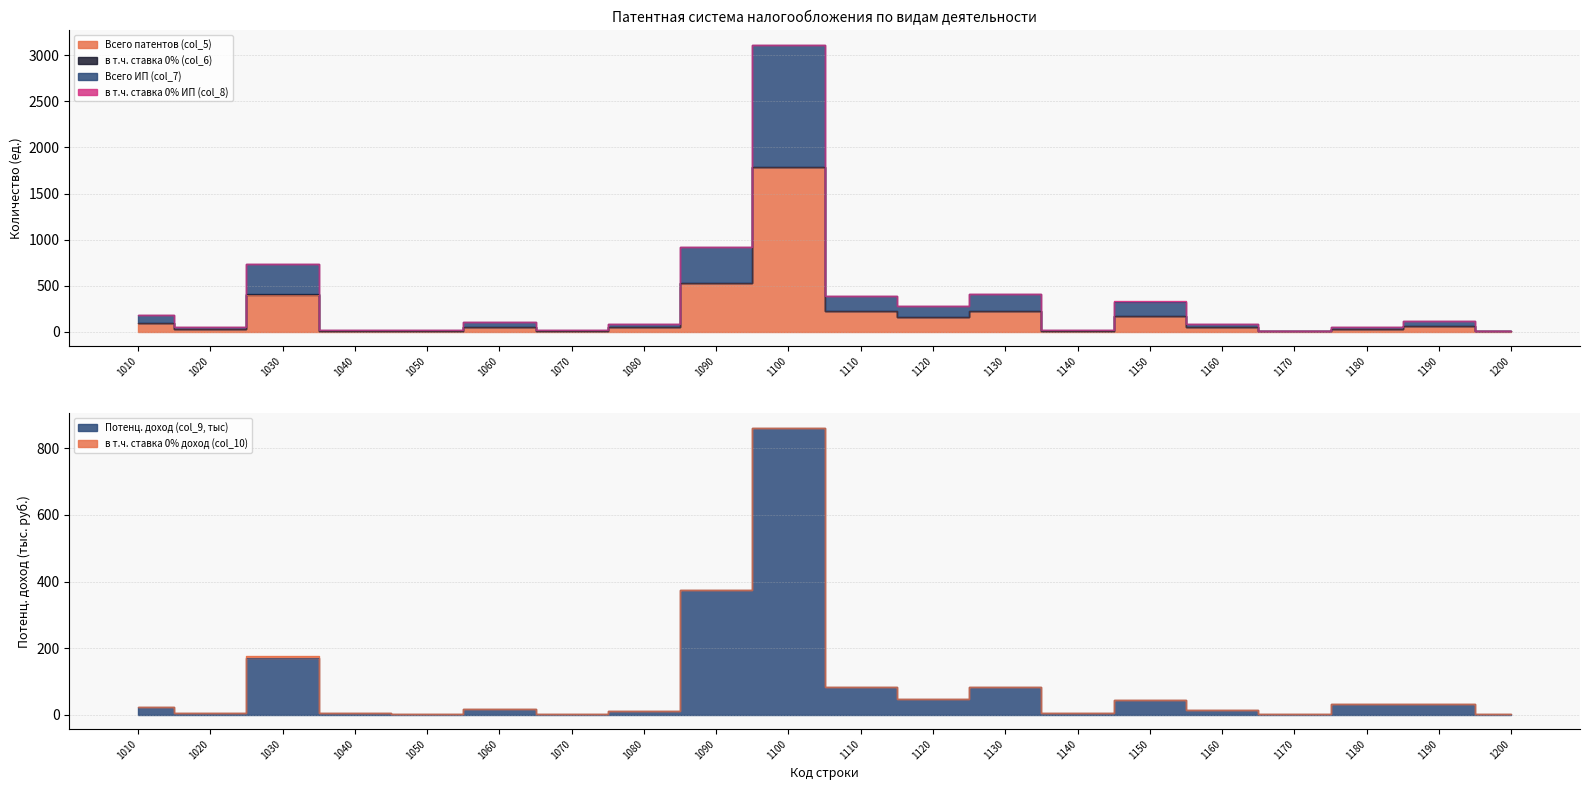

The Потенц. доход (col_9, тыс) series shows 1.6 at 1170. True or false?

True